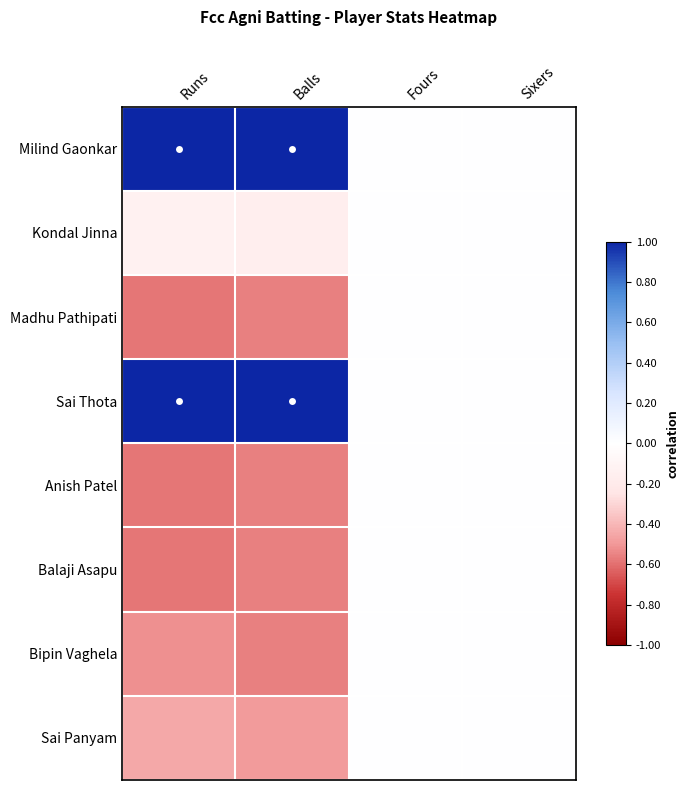

Reading right to left, list all the values displayed in this chart.

Milind Gaonkar: Sixers=0.0	Fours=0.0	Balls=1.0	Runs=1.0
Kondal Jinna: Sixers=0.0	Fours=0.0	Balls=-0.2	Runs=-0.1
Madhu Pathipati: Sixers=0.0	Fours=0.0	Balls=-0.6	Runs=-0.6
Sai Thota: Sixers=0.0	Fours=0.0	Balls=1.0	Runs=1.0
Anish Patel: Sixers=0.0	Fours=0.0	Balls=-0.6	Runs=-0.6
Balaji Asapu: Sixers=0.0	Fours=0.0	Balls=-0.6	Runs=-0.6
Bipin Vaghela: Sixers=0.0	Fours=0.0	Balls=-0.6	Runs=-0.5
Sai Panyam: Sixers=0.0	Fours=0.0	Balls=-0.5	Runs=-0.5